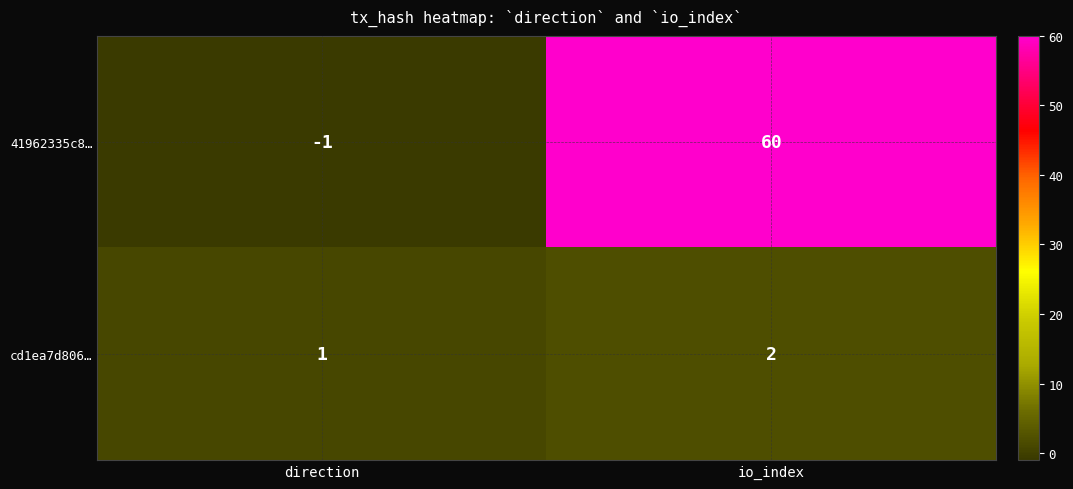

What is the maximum value shown in the chart?

60